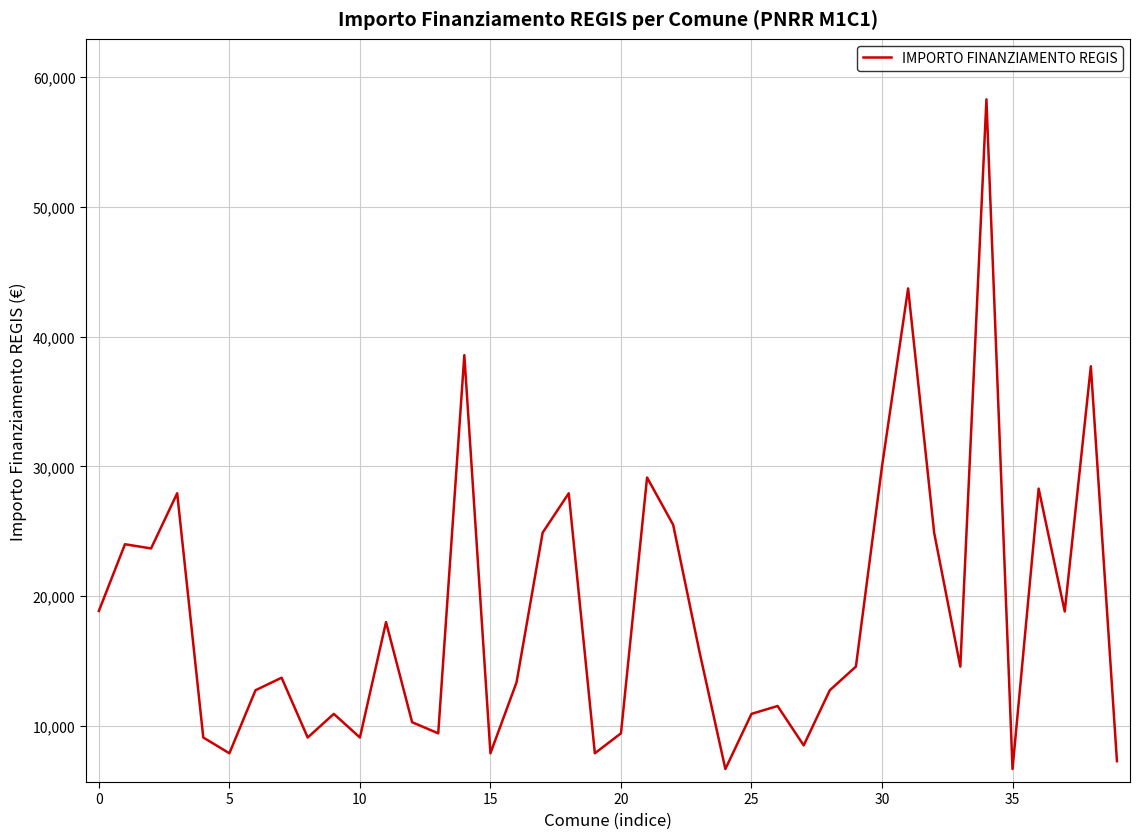

What is the greatest value displayed?

58272